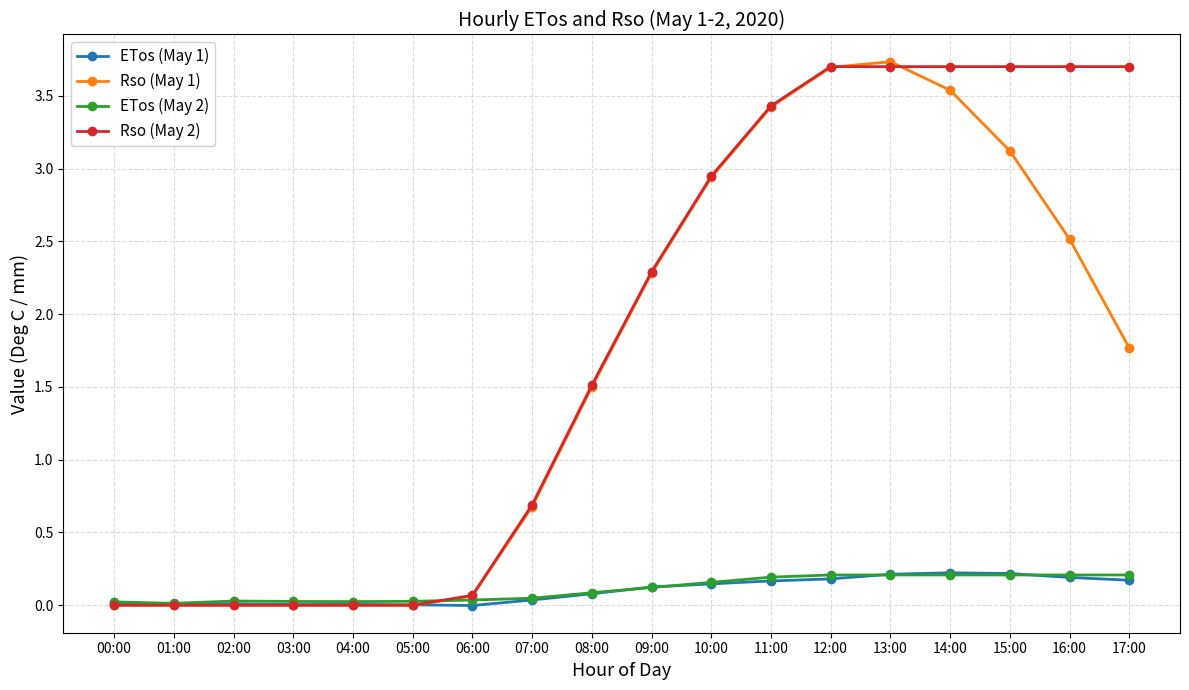

What position from the left is 05:00?

6